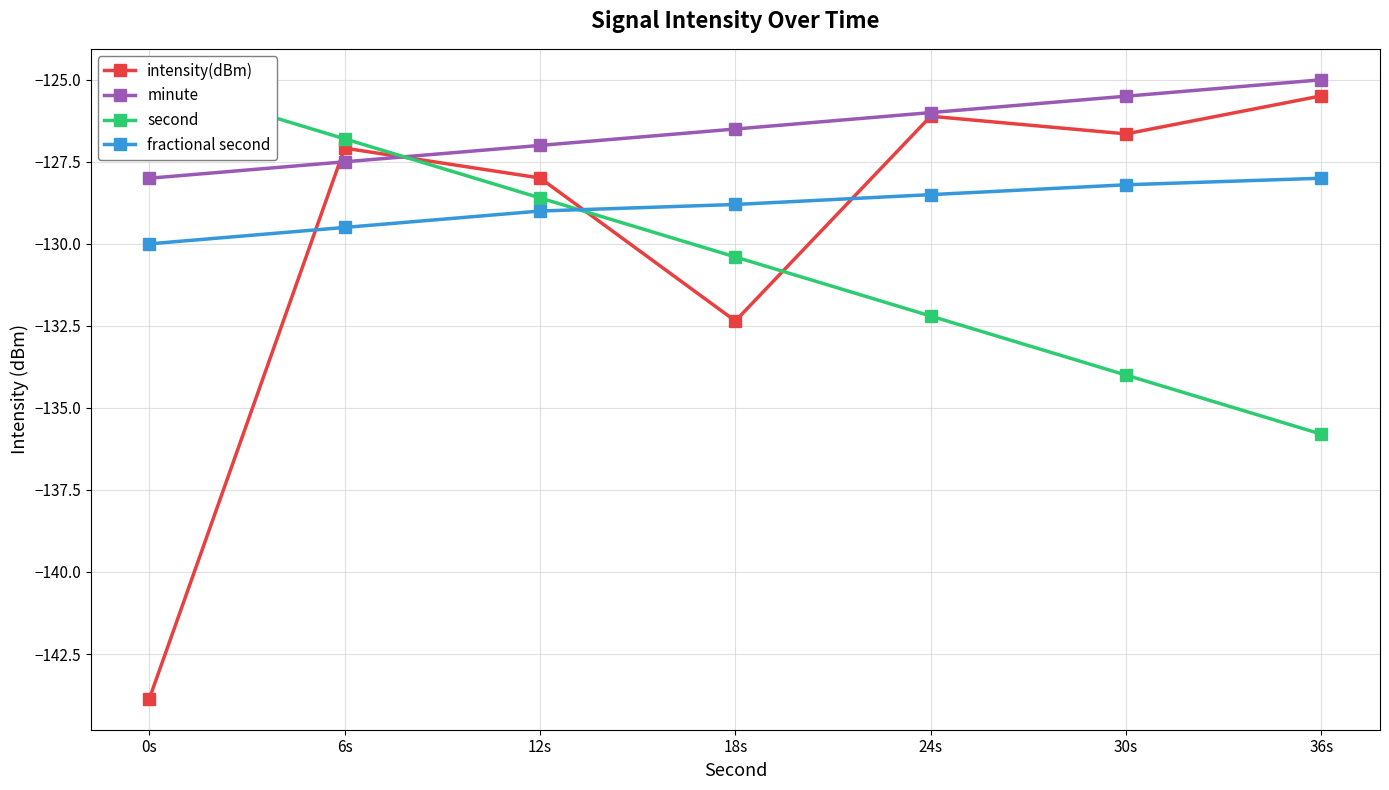

Rank the series by their maximum value, from highest to lowest.

minute, second, intensity(dBm), fractional second